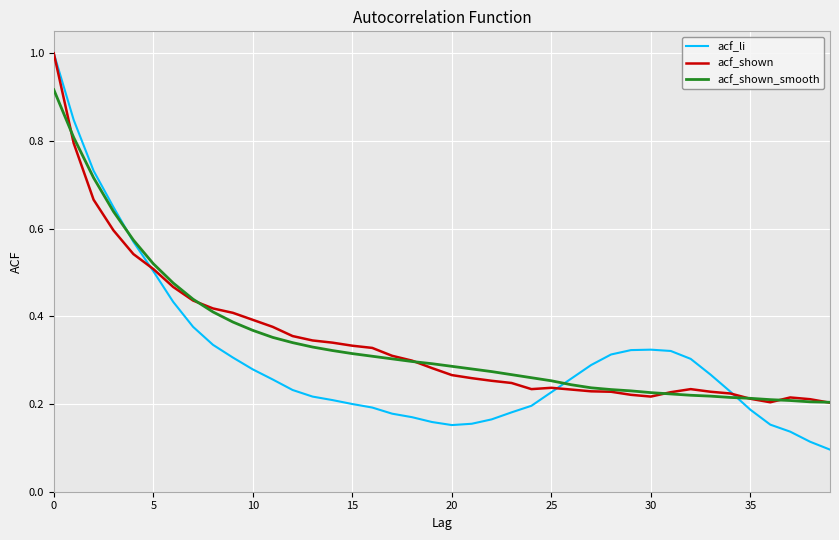

Which series has the largest range (max minus min)?

acf_li